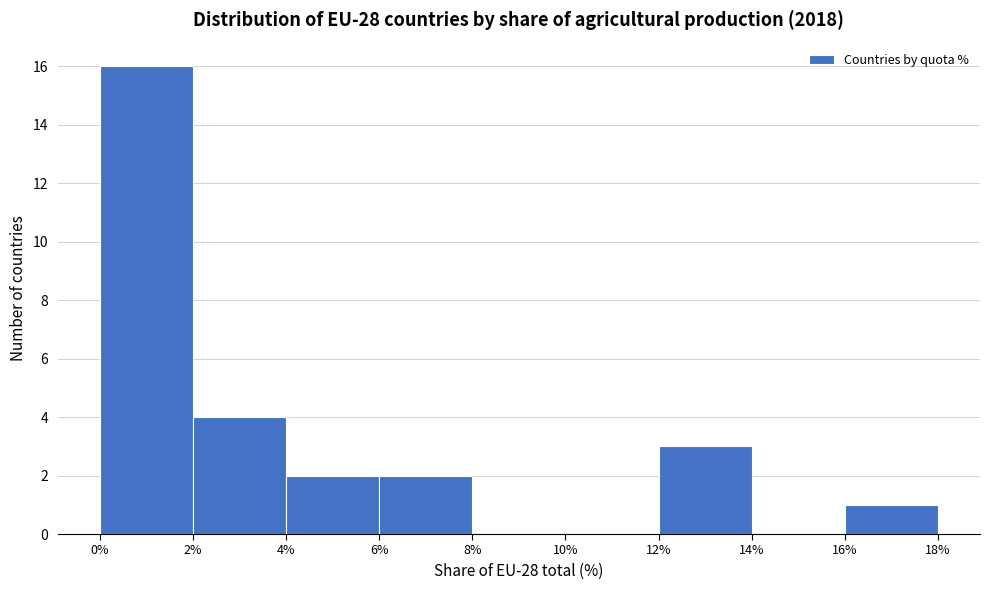

Reading left to right, transcribe this chart: for each bar, give the range it covers on the x-axis and its height. The values are not printed on the chart, so give them approximately, as read against the axis.

0% to 2%: 16
2% to 4%: 4
4% to 6%: 2
6% to 8%: 2
8% to 10%: 0
10% to 12%: 0
12% to 14%: 3
14% to 16%: 0
16% to 18%: 1